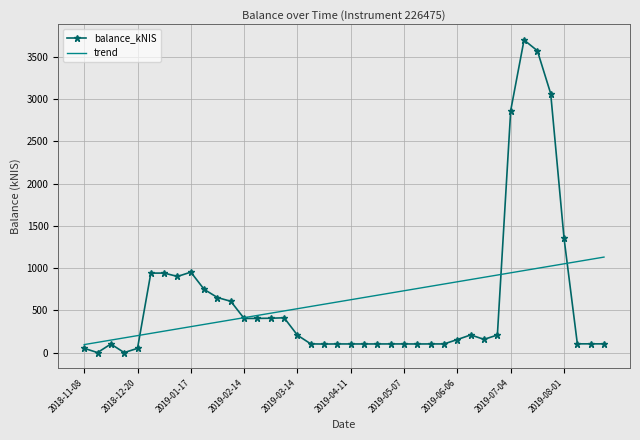

What is the lowest value of the trend series?

94.6